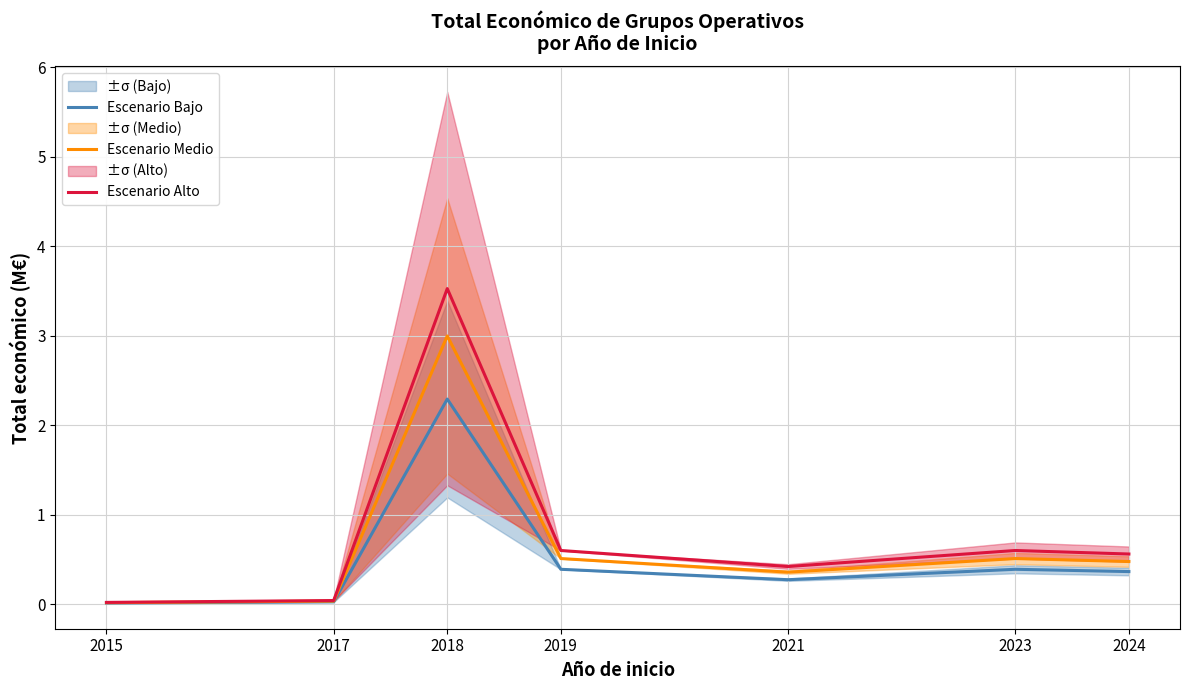

Between 2017 and 2023, which series saw the biggest shift?

Escenario Alto